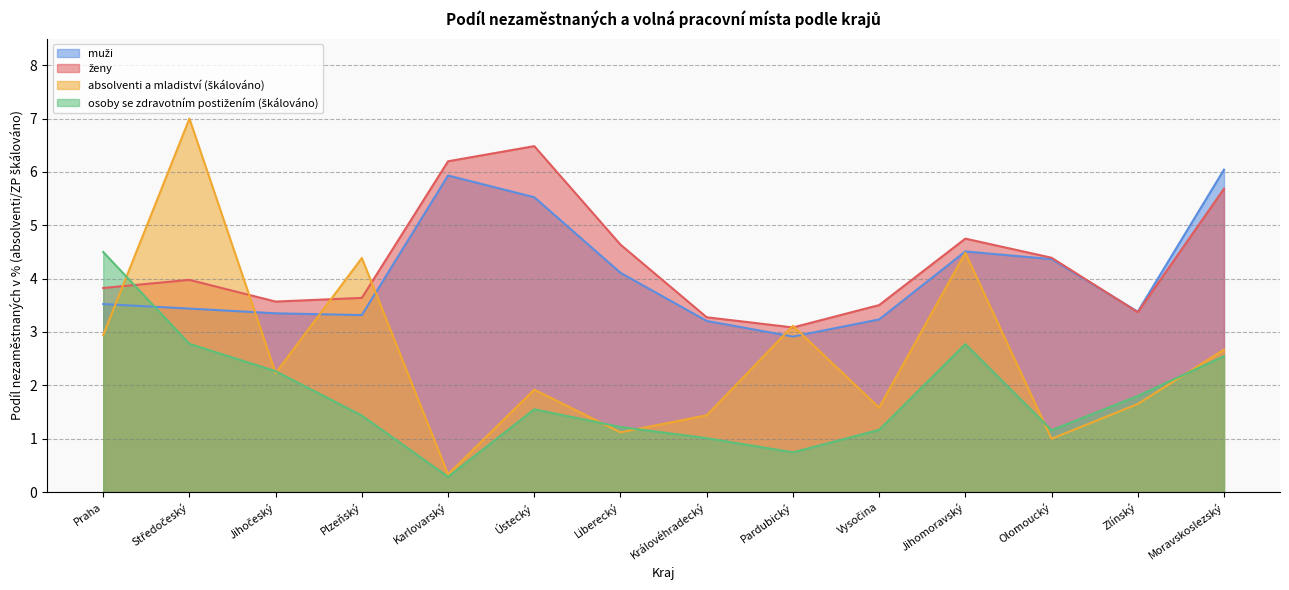

Reading left to right, extract all data points from this chart.

ženy: Praha=3.8	Středočeský=4.0	Jihočeský=3.6	Plzeňský=3.6	Karlovarský=6.2	Ústecký=6.5	Liberecký=4.6	Královéhradecký=3.3	Pardubický=3.1	Vysočina=3.5	Jihomoravský=4.8	Olomoucký=4.4	Zlínský=3.4	Moravskoslezský=5.7
muži: Praha=3.5	Středočeský=3.4	Jihočeský=3.4	Plzeňský=3.3	Karlovarský=5.9	Ústecký=5.5	Liberecký=4.1	Královéhradecký=3.2	Pardubický=2.9	Vysočina=3.2	Jihomoravský=4.5	Olomoucký=4.4	Zlínský=3.4	Moravskoslezský=6.0
absolventi a mladiství: Praha=2.9	Středočeský=7.0	Jihočeský=2.2	Plzeňský=4.4	Karlovarský=0.3	Ústecký=1.9	Liberecký=1.1	Královéhradecký=1.4	Pardubický=3.1	Vysočina=1.6	Jihomoravský=4.5	Olomoucký=1.0	Zlínský=1.7	Moravskoslezský=2.7
osoby se ZP: Praha=4.5	Středočeský=2.8	Jihočeský=2.3	Plzeňský=1.4	Karlovarský=0.3	Ústecký=1.6	Liberecký=1.2	Královéhradecký=1.0	Pardubický=0.7	Vysočina=1.2	Jihomoravský=2.8	Olomoucký=1.2	Zlínský=1.8	Moravskoslezský=2.5